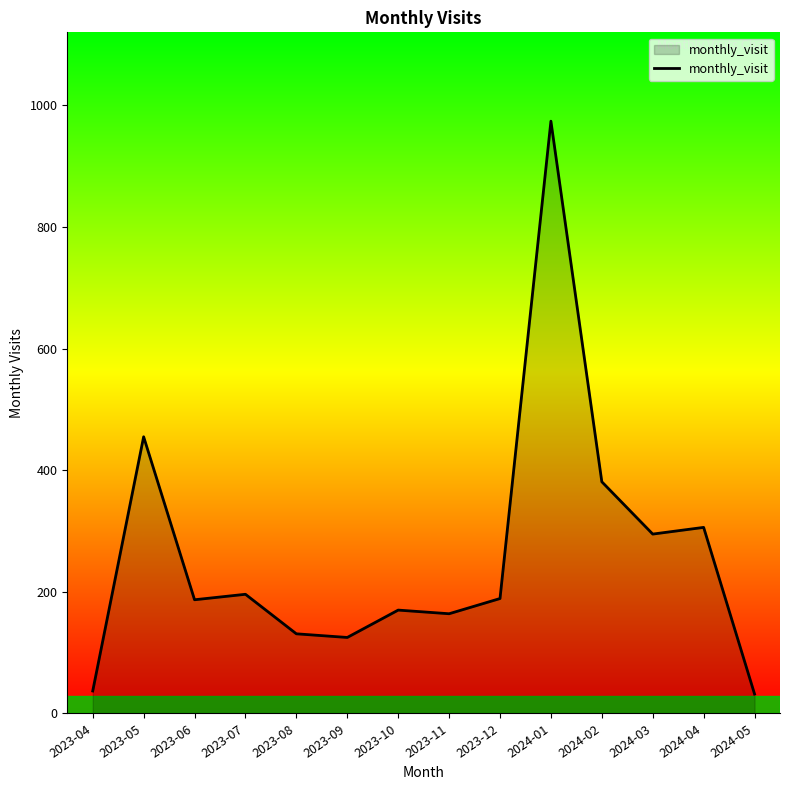

Approximately how many times larger is the value at 2024-03 compared to 2024-04?

1.0